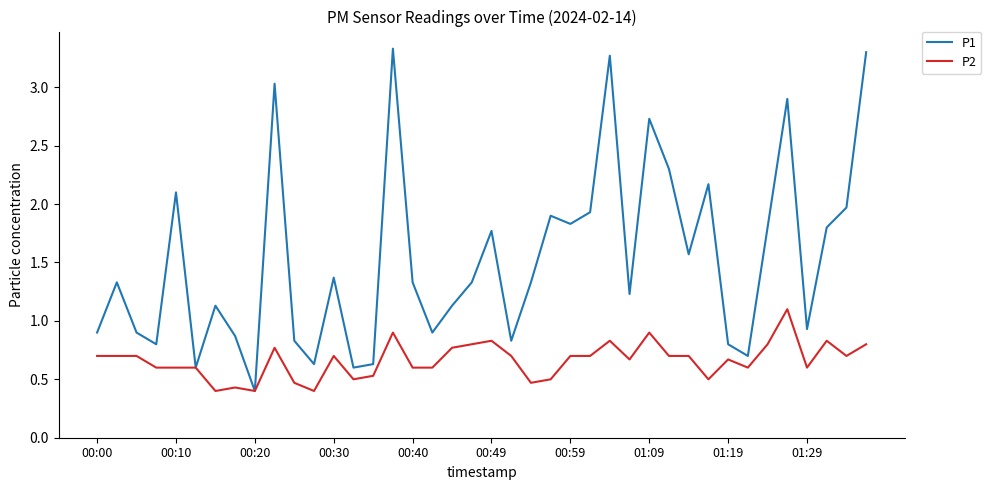

What are all the series names shown in the legend?

P1, P2